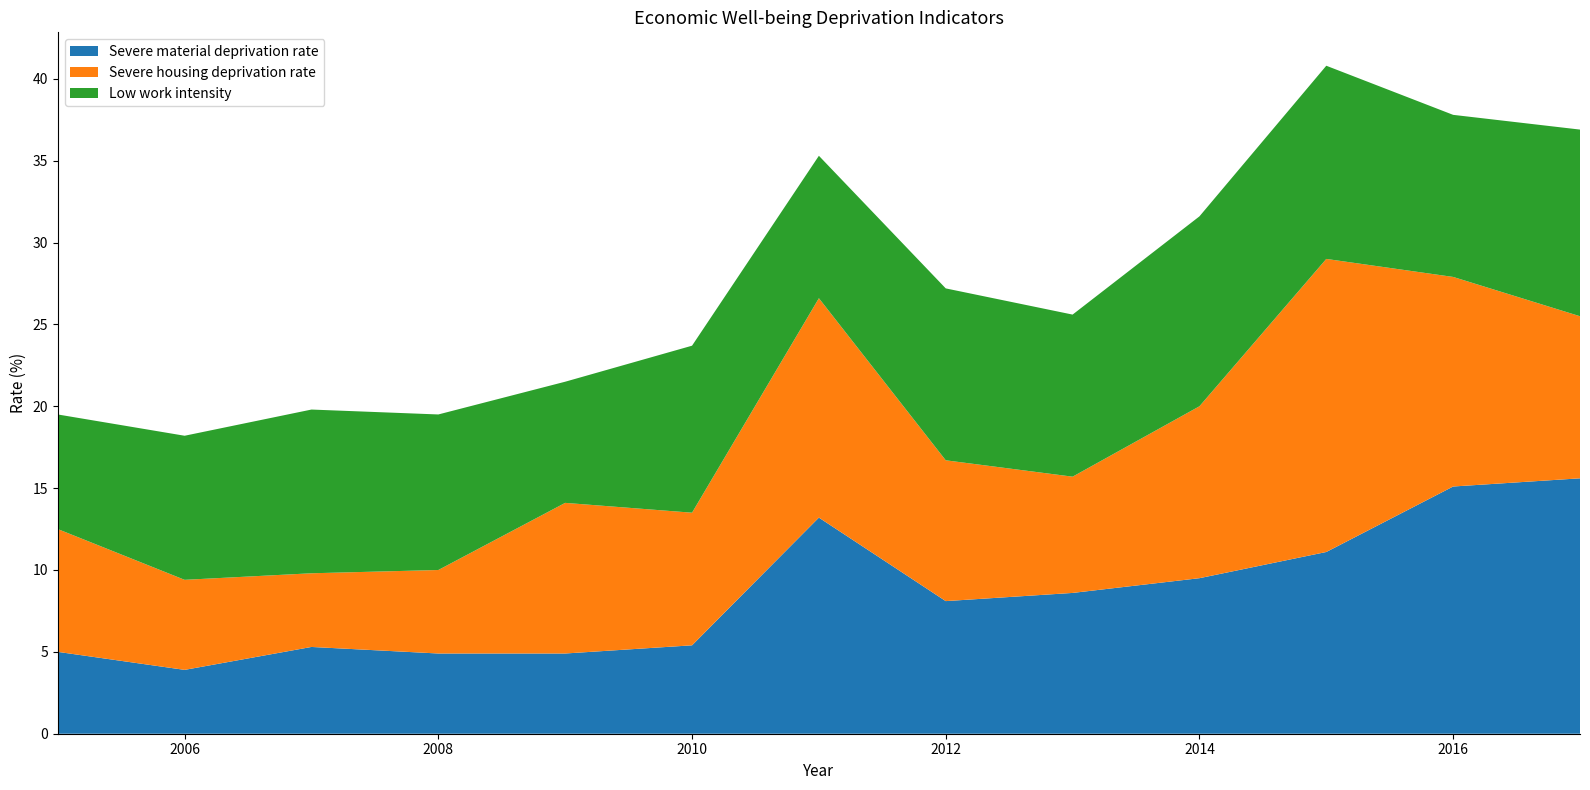

Reading left to right, list all the values displayed in this chart.

Severe material deprivation rate: 5.0	3.9	5.3	4.9	4.9	5.4	13.2	8.1	8.6	9.5	11.1	15.1	15.6
Severe housing deprivation rate: 7.5	5.5	4.5	5.1	9.2	8.1	13.4	8.6	7.1	10.5	17.9	12.8	9.9
Low work intensity: 7.0	8.8	10.0	9.5	7.4	10.2	8.7	10.5	9.9	11.6	11.8	9.9	11.4